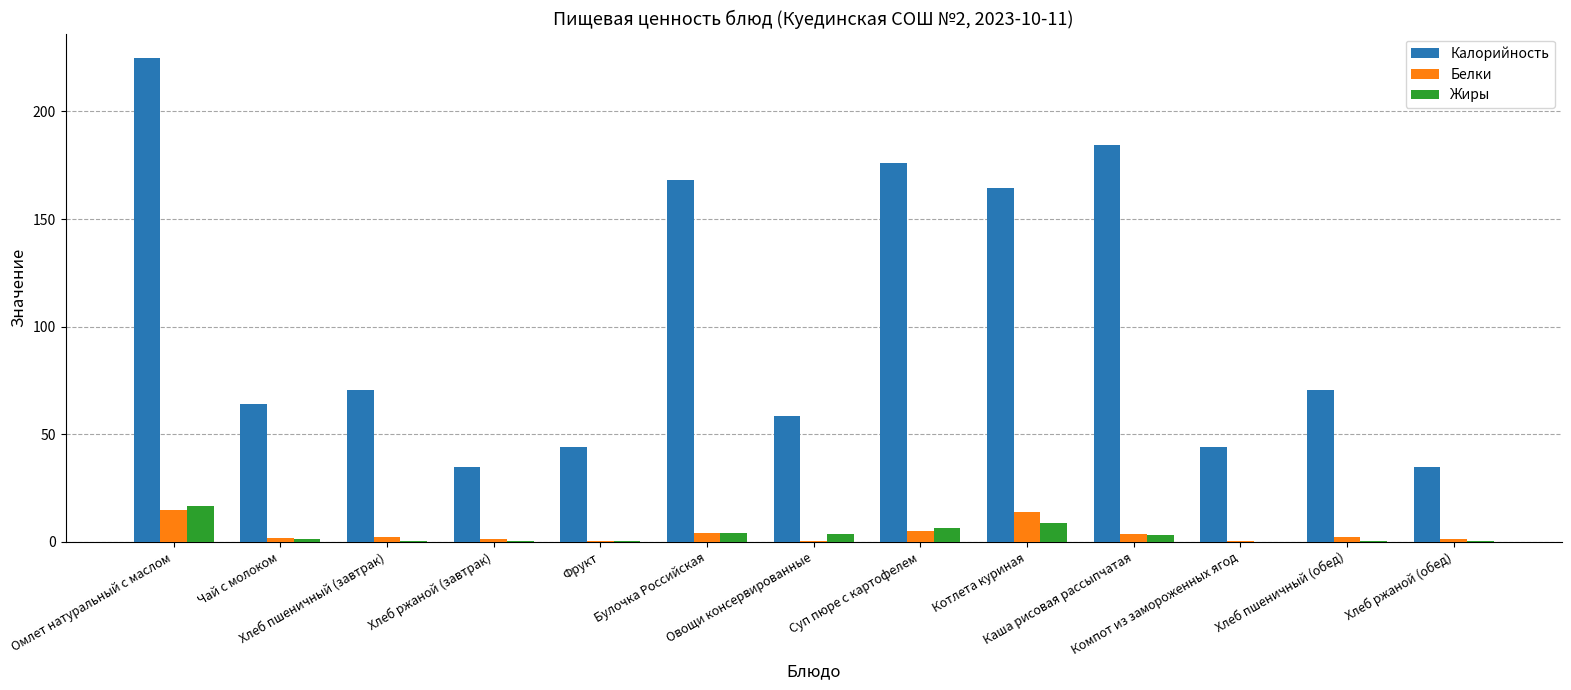

What is the sum of all Калорийность values?

1339.3